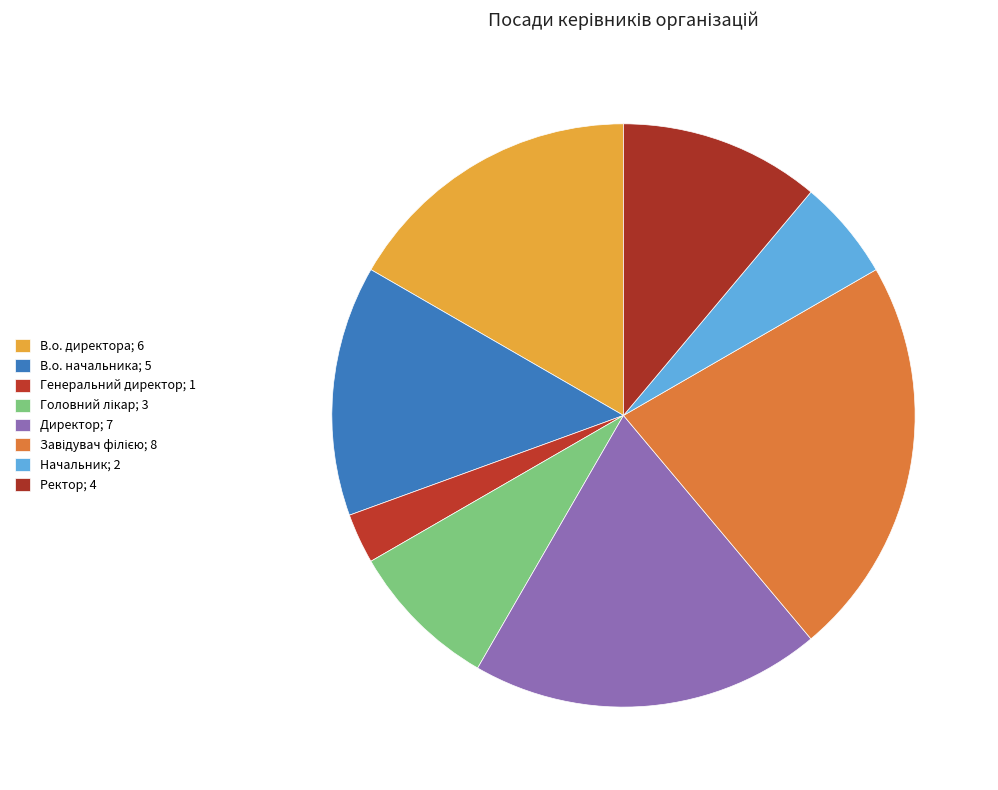

The Директор slice represents 19% of the pie. True or false?

True